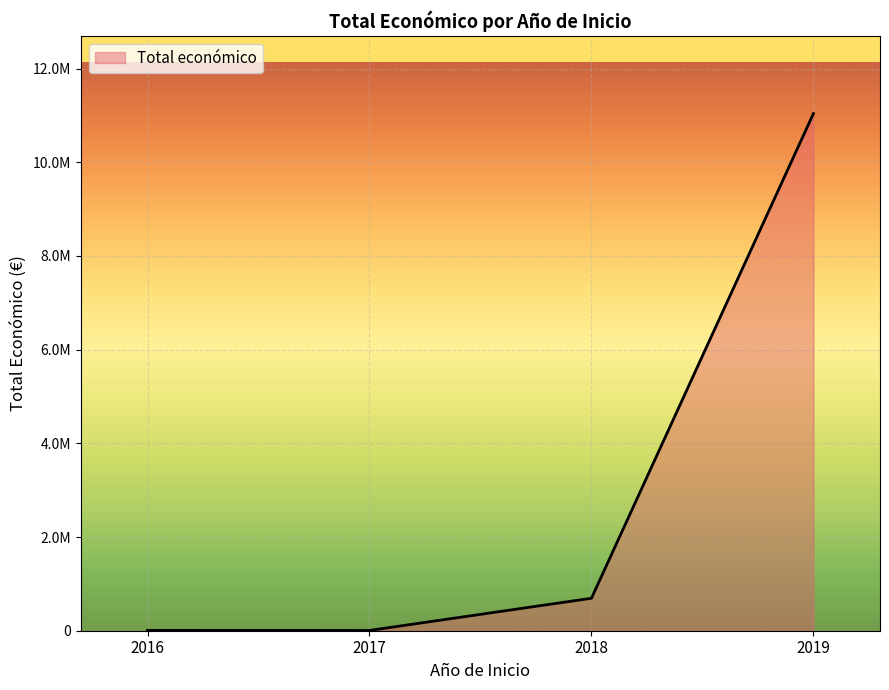

Does the chart have visible grid lines?

Yes